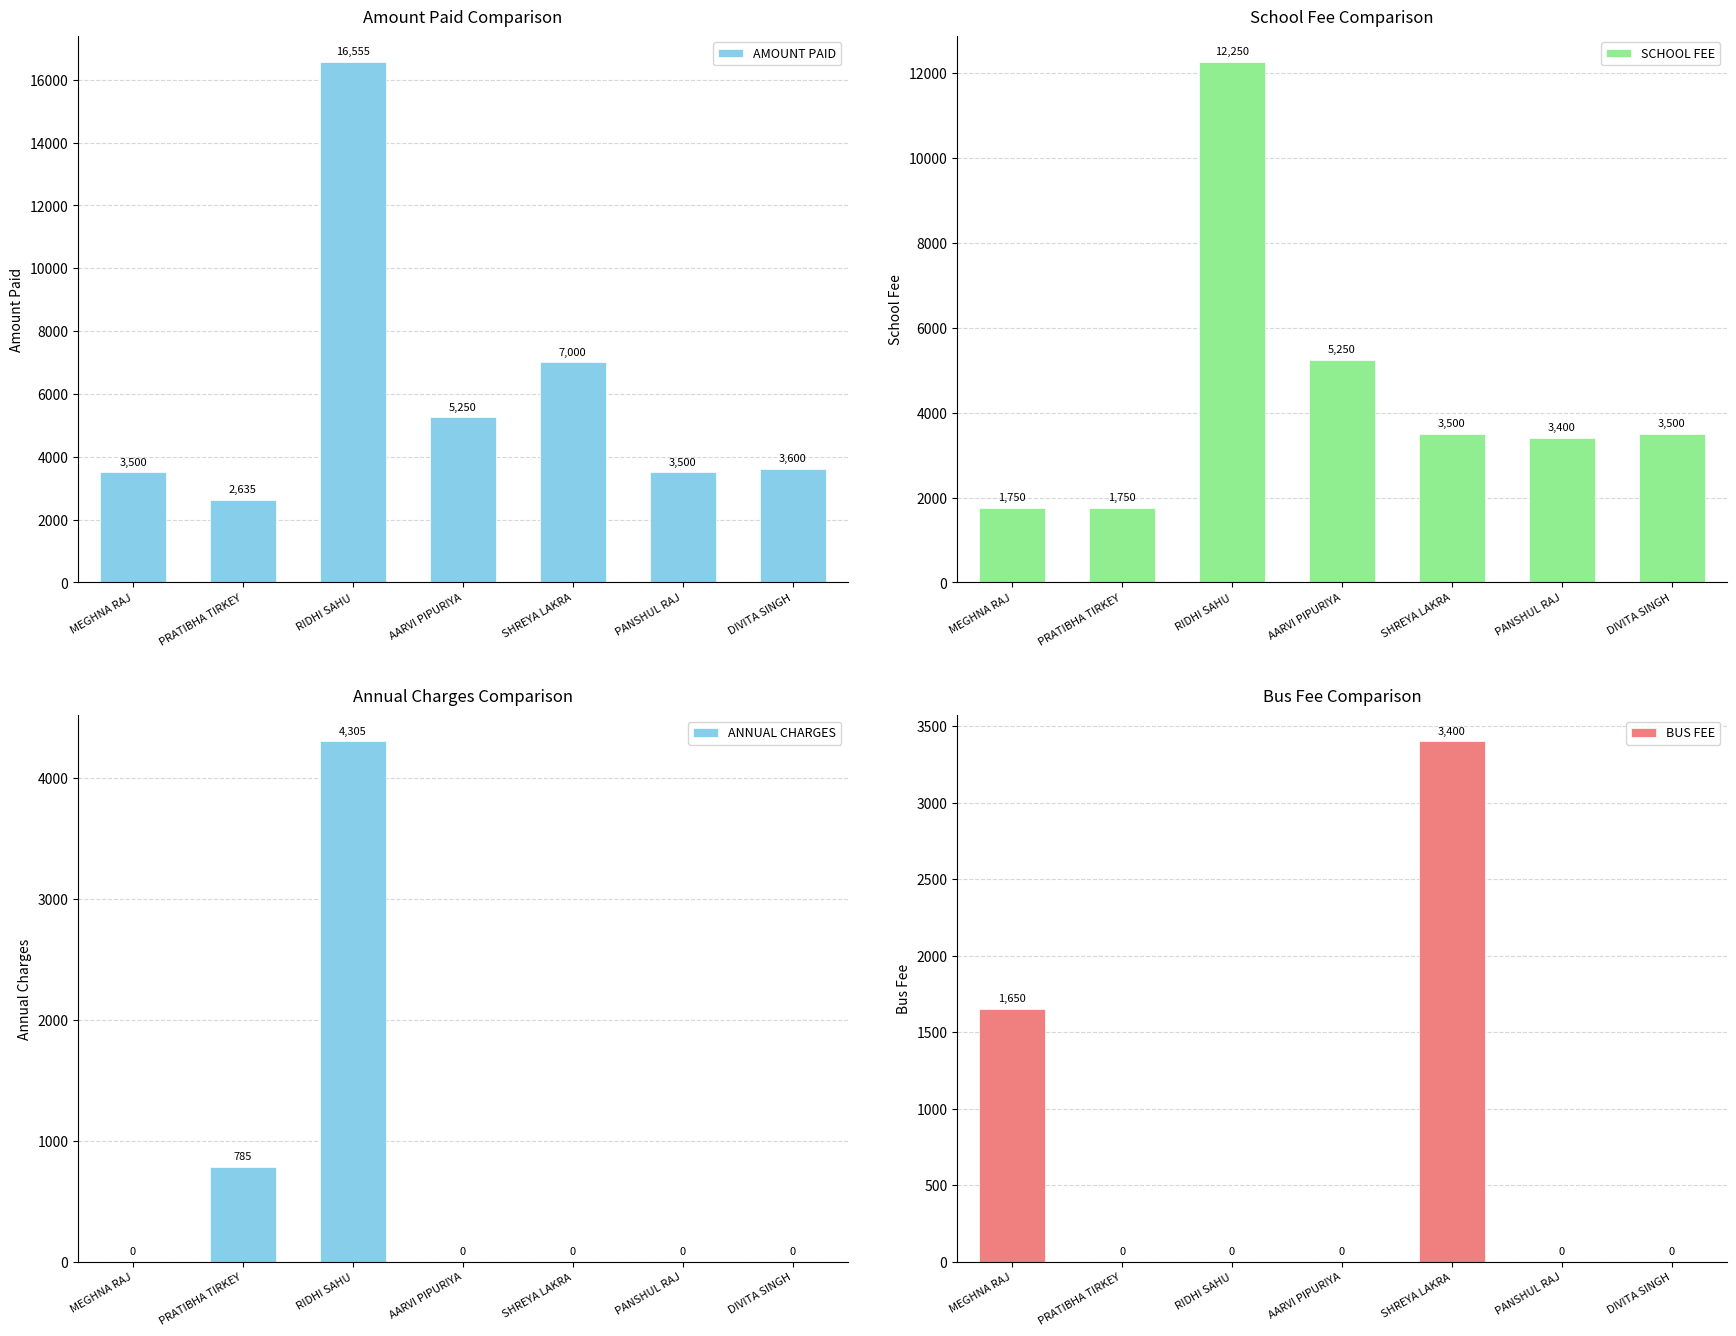

Which series has the largest total across all categories?

AMOUNT PAID